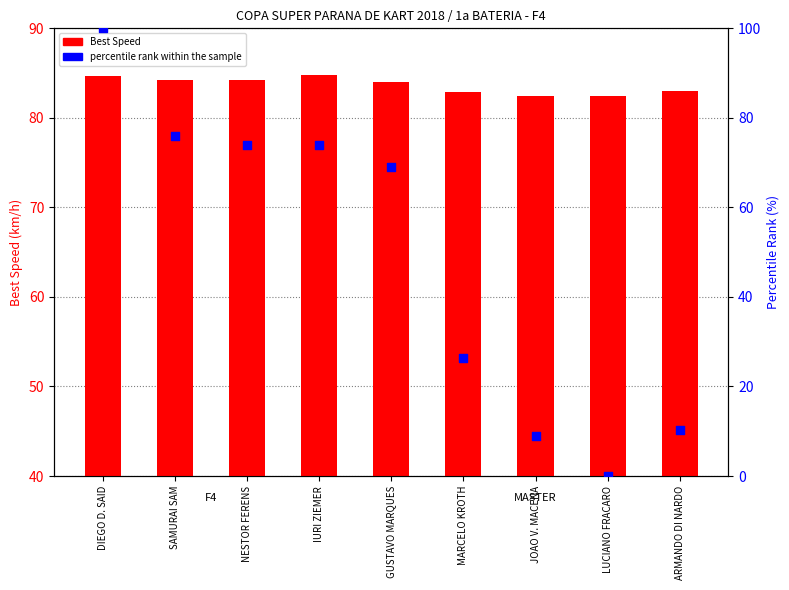

Which series has the largest Y range (max minus min)?

percentile rank within the sample